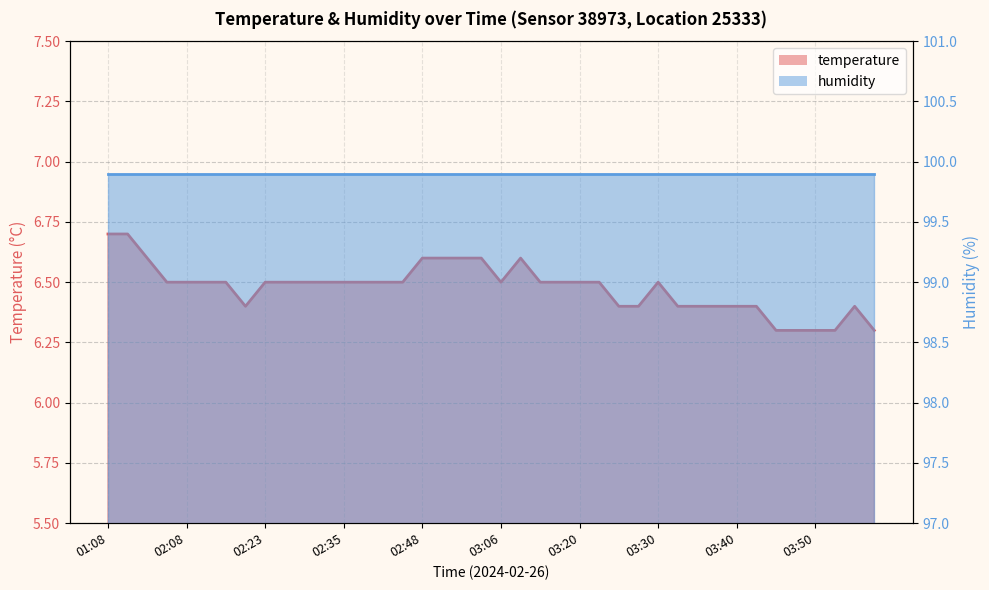

What is the average value?

6.5